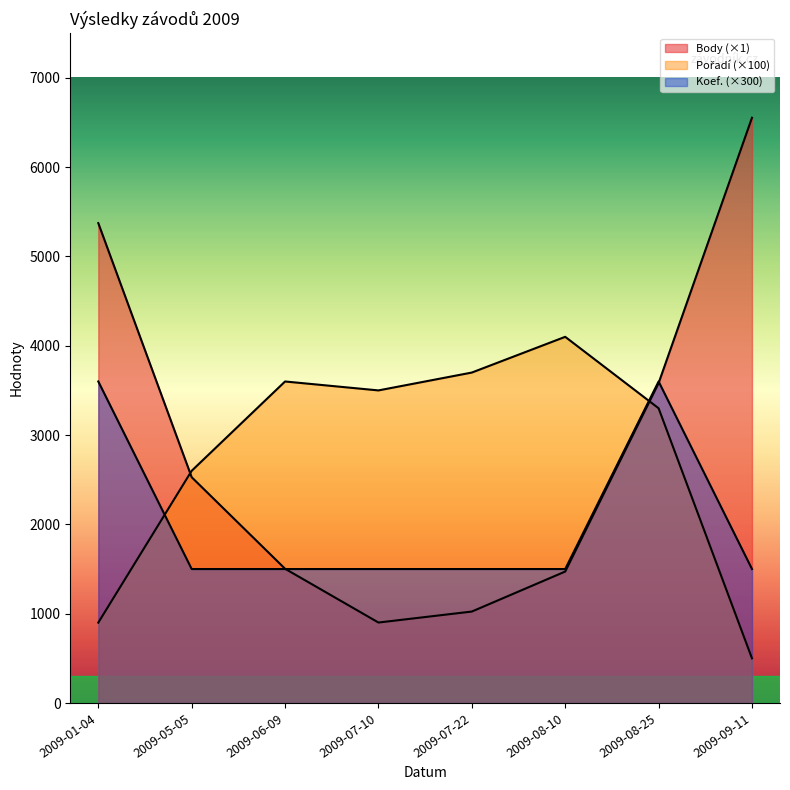

Where do Koef. and Body first cross each other?

2009-06-09 and 2009-07-10